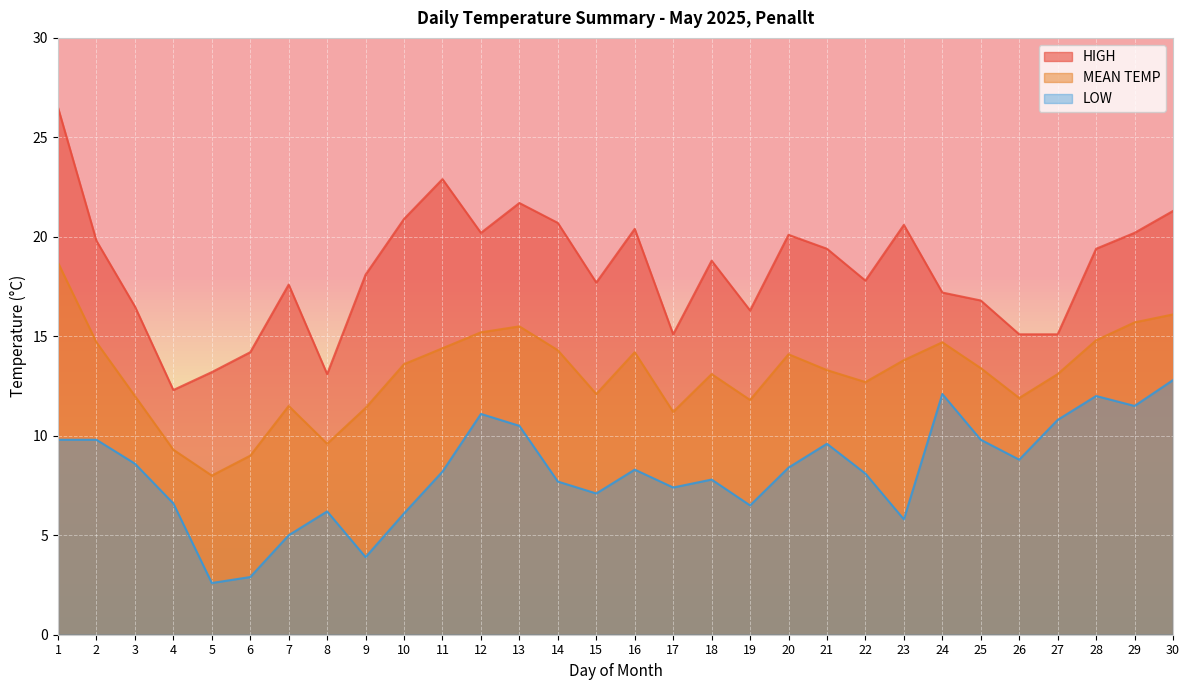

Rank the series by their average value, from highest to lowest.

HIGH, MEAN TEMP, LOW